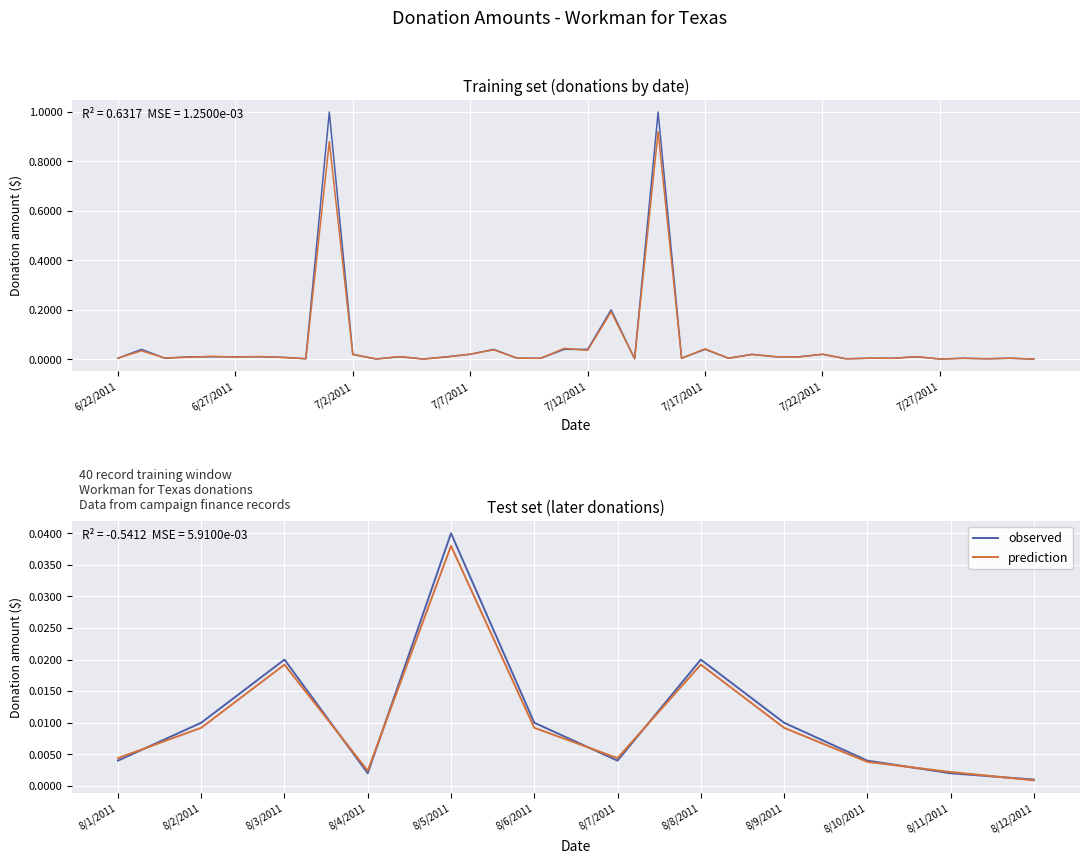

How many interior local valleys does the observed series have?

2